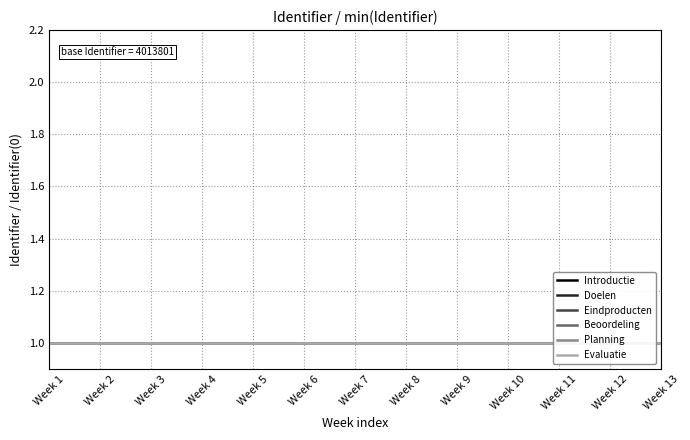

List the series in order of their overall mean, highest first.

Evaluatie, Planning, Beoordeling, Eindproducten, Doelen, Introductie